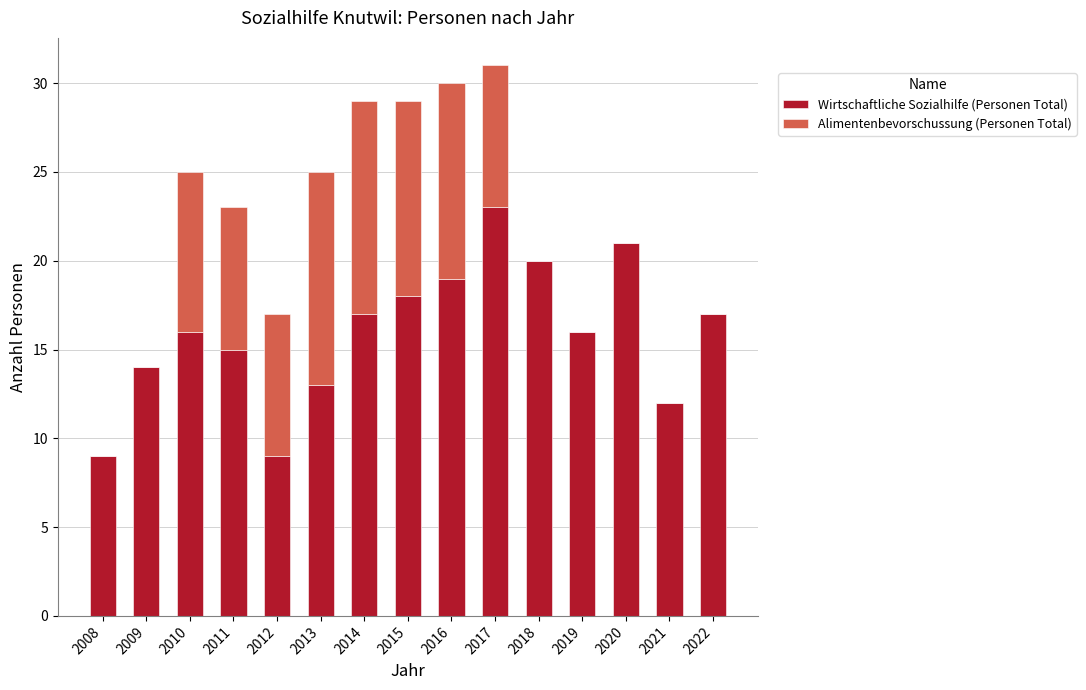

The value of Wirtschaftliche Sozialhilfe (Personen Total) at 2020 is 21. True or false?

True